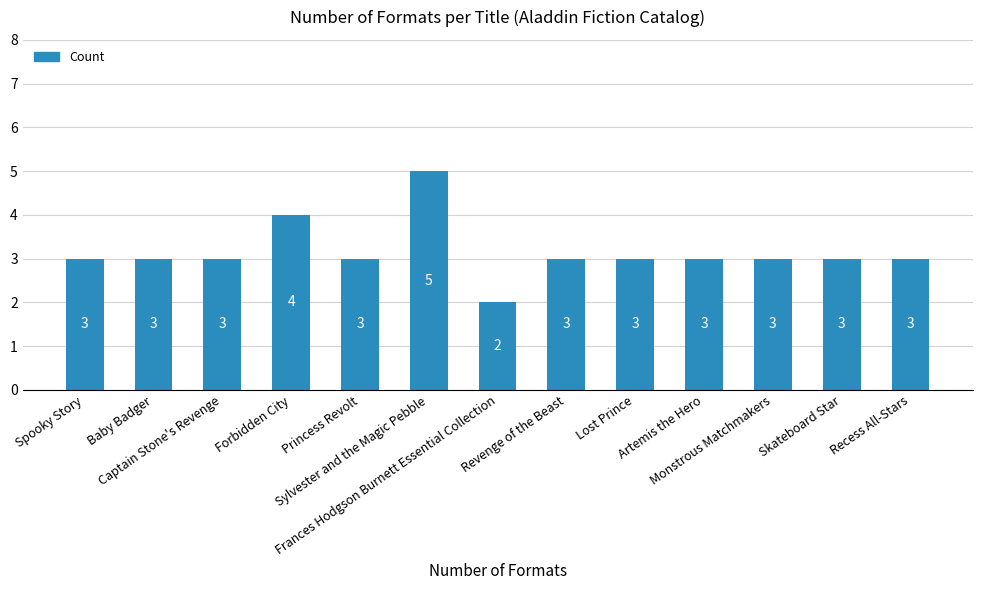

At which category does the chart reach its peak across all series?

Sylvester and the Magic Pebble